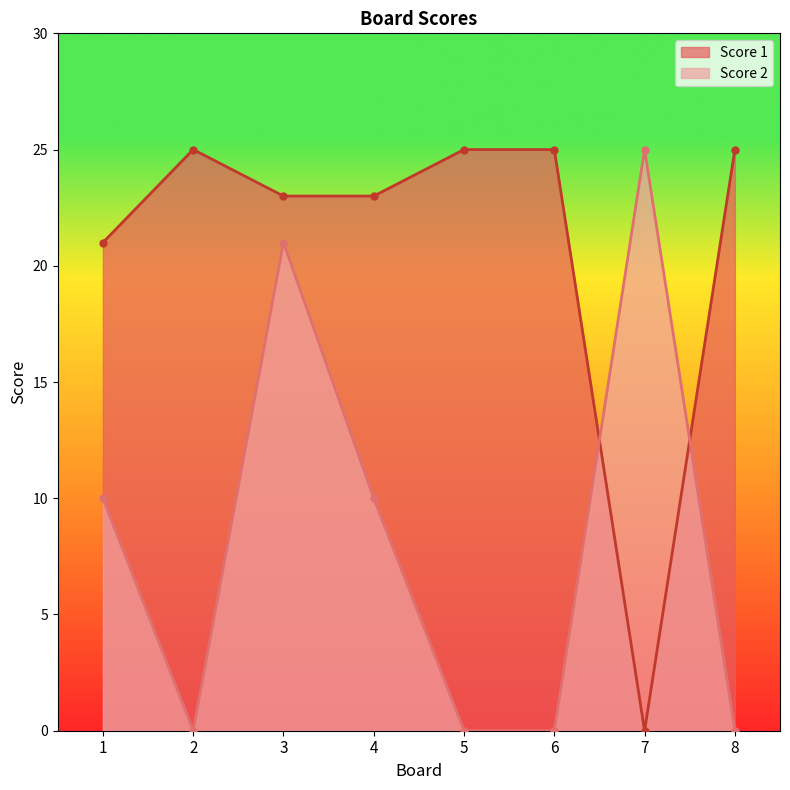

Reading right to left, transcribe all the data shown in this chart.

Score 1: 25	0	25	25	23	23	25	21
Score 2: 0	25	0	0	10	21	0	10